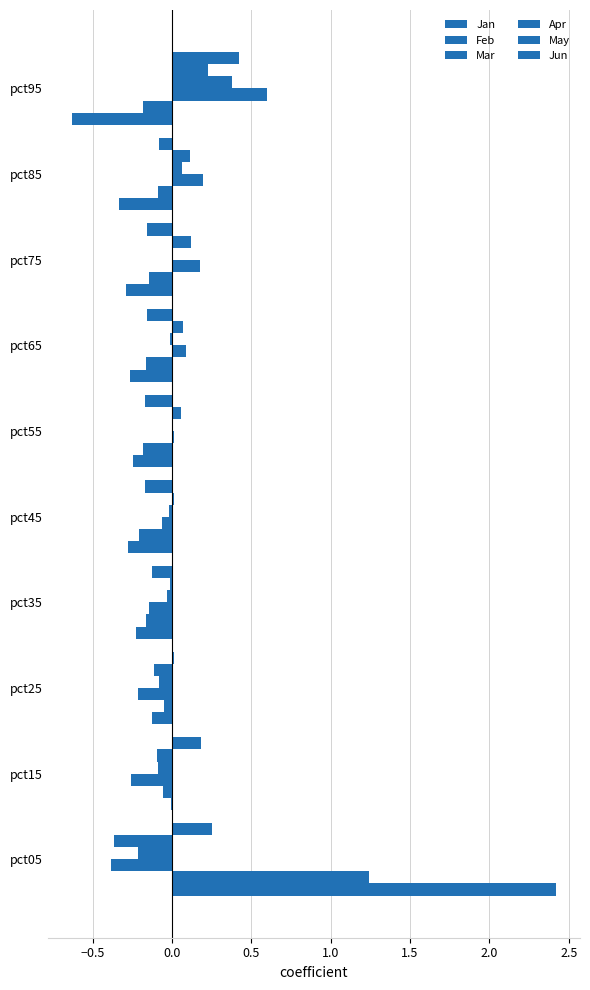

Reading left to right, what are all the values shown in this chart?

Jan: 2.4	-0.0	-0.1	-0.2	-0.3	-0.2	-0.3	-0.3	-0.3	-0.6
Feb: 1.2	-0.1	-0.0	-0.2	-0.2	-0.2	-0.2	-0.1	-0.1	-0.2
Mar: -0.4	-0.3	-0.2	-0.1	-0.1	0.0	0.1	0.2	0.2	0.6
Apr: -0.2	-0.1	-0.1	-0.0	-0.0	0.0	-0.0	0.0	0.1	0.4
May: -0.4	-0.1	-0.1	-0.0	0.0	0.1	0.1	0.1	0.1	0.2
Jun: 0.2	0.2	0.0	-0.1	-0.2	-0.2	-0.2	-0.2	-0.1	0.4